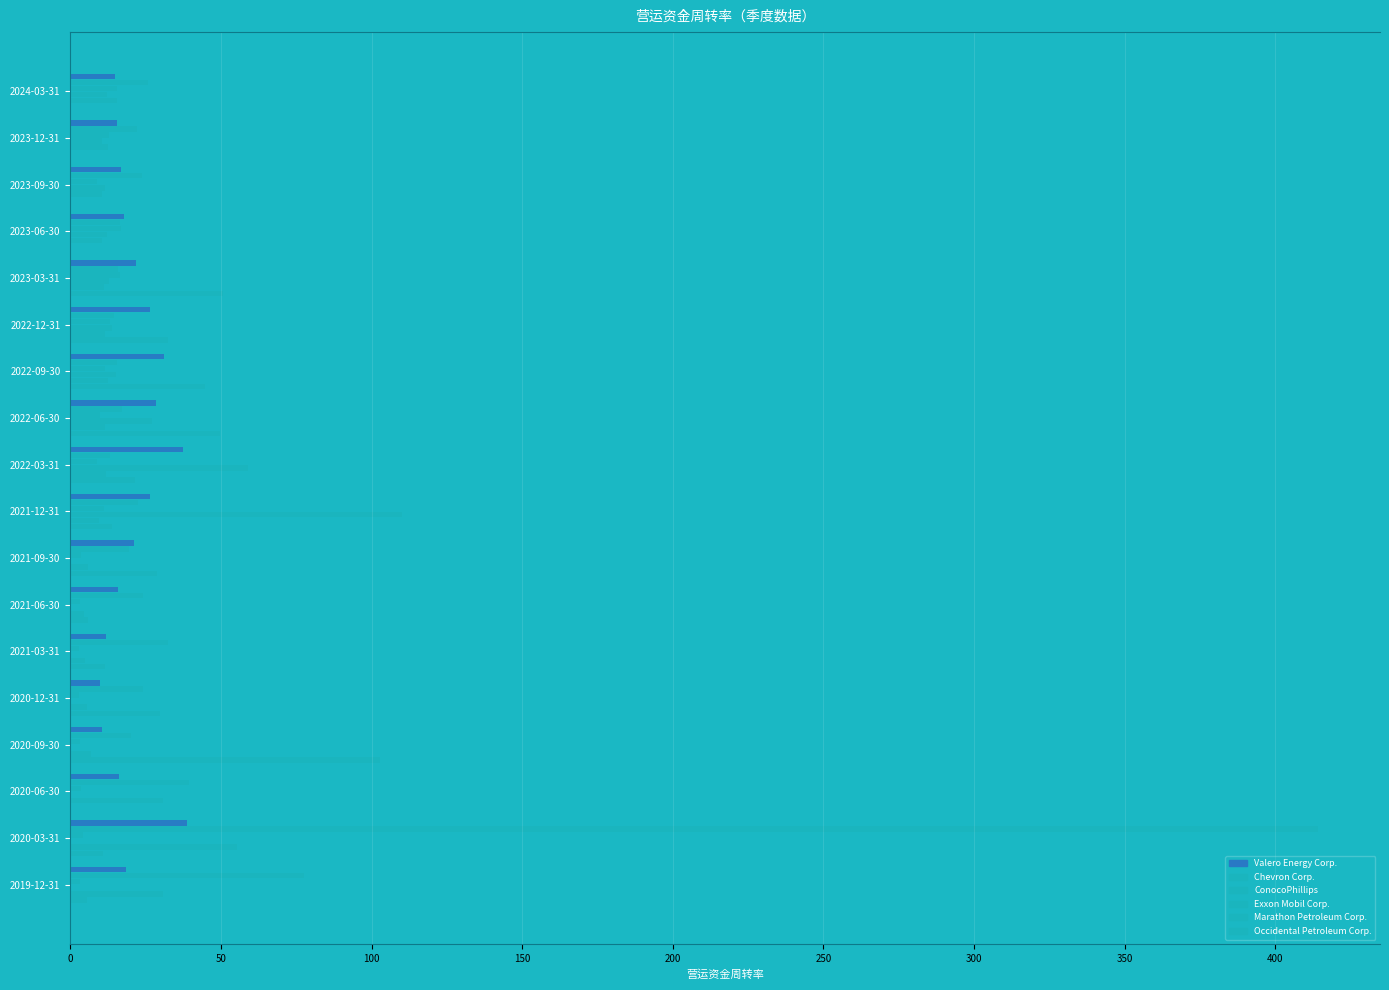

What is the difference between the maximum and minimum values in the Chevron Corp. series?

400.9